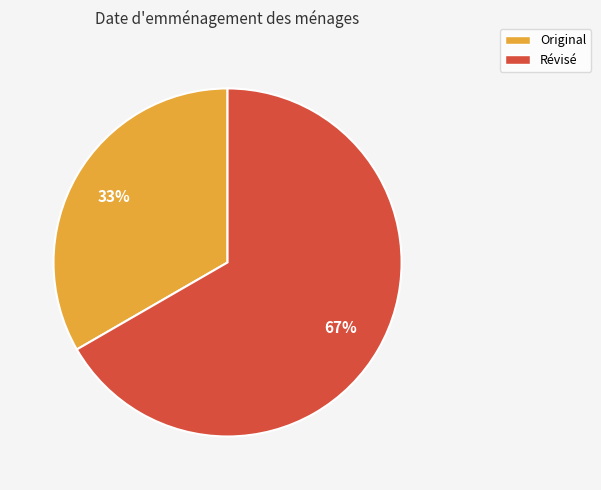

The Original slice represents 33% of the pie. True or false?

True